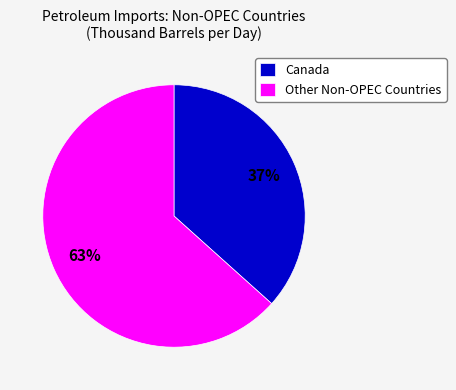

Is there a majority slice in this chart?

Yes